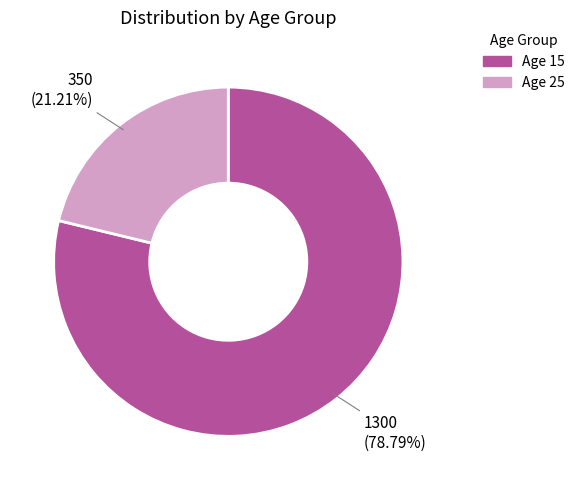

Is there a majority slice in this chart?

Yes